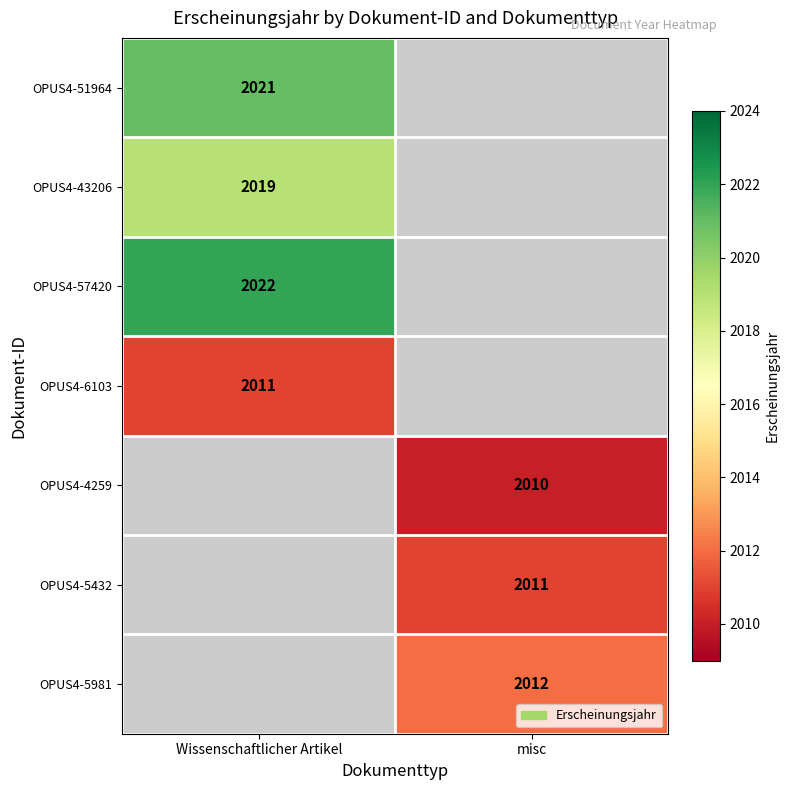

The value of OPUS4-5981 at misc is 2962. True or false?

False